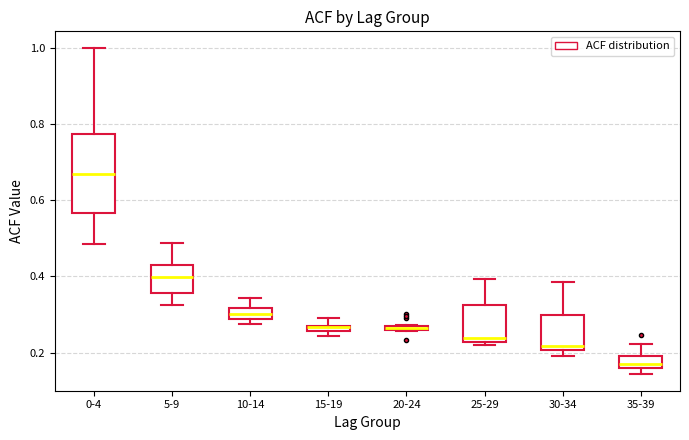

Which box is the tallest, from its lower edge to its upper edge?

0-4